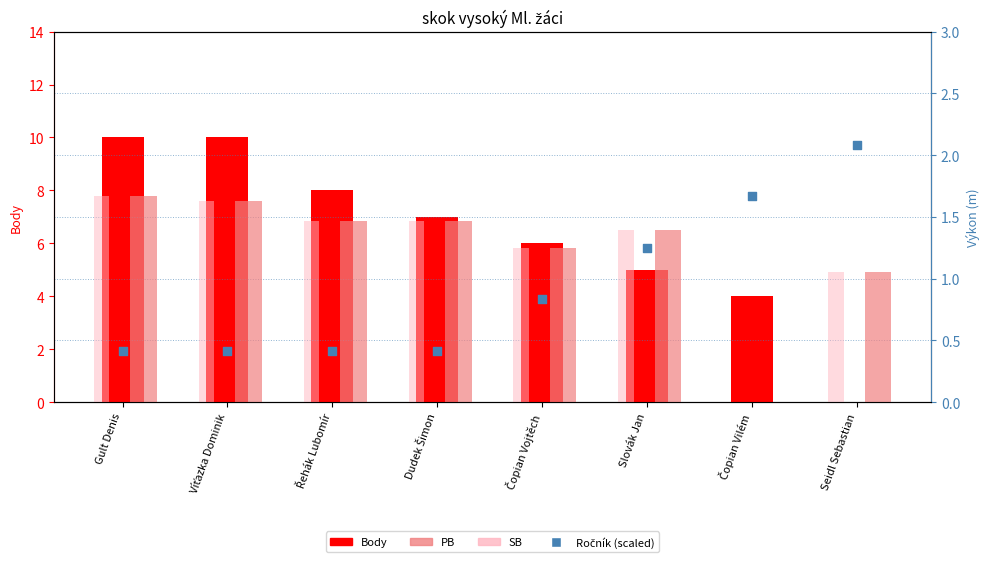

Is the value of Body at Slovák Jan greater than the value of SB at Dudek Šimon?

Yes